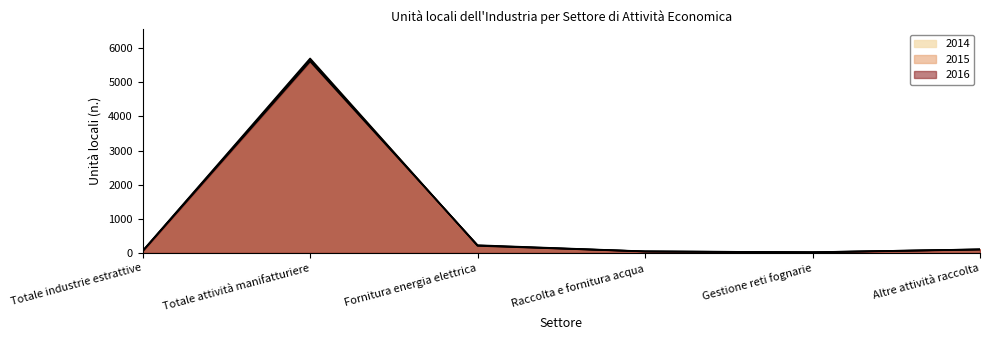

At how many categories does at least one series exceed 176?

2